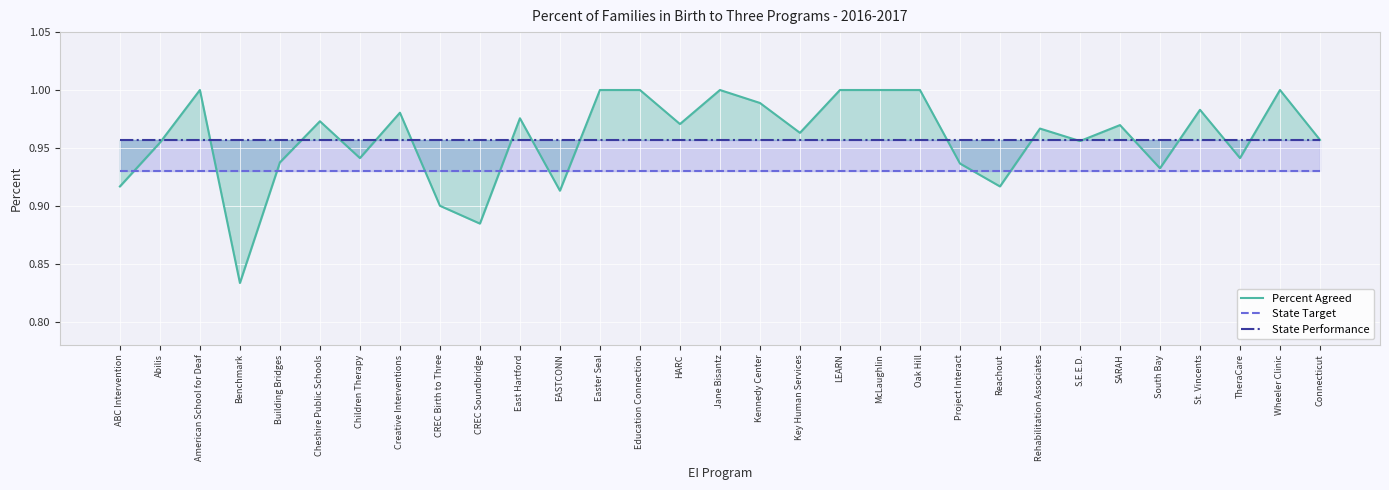

After their last crossing, which series has the higher values: State Performance or Percent Agreed?

State Performance